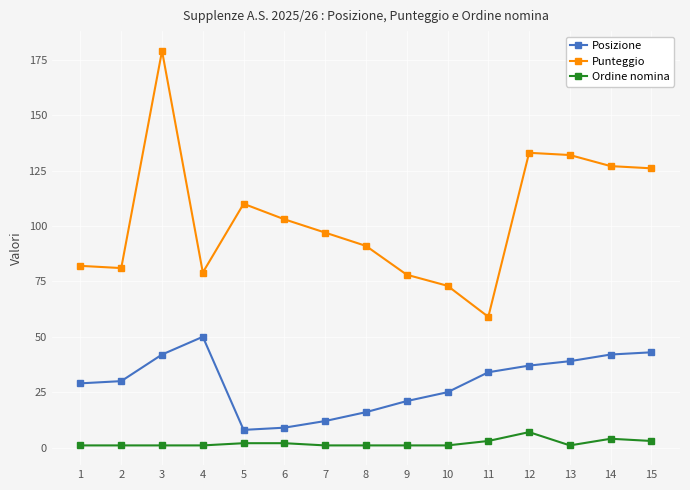

At 10, list the series in order from largest to smallest.

Punteggio, Posizione, Ordine nomina